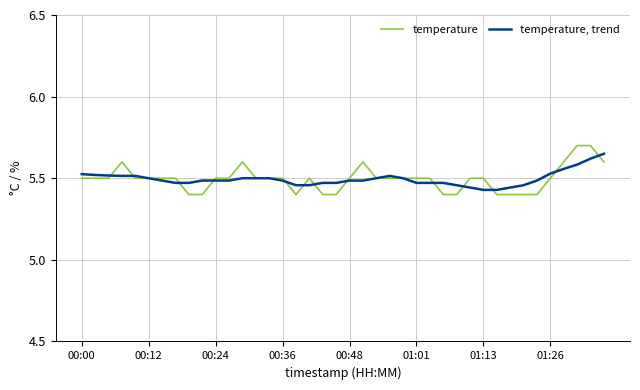

List the series in order of their peak value, lowest first.

temperature, trend, temperature